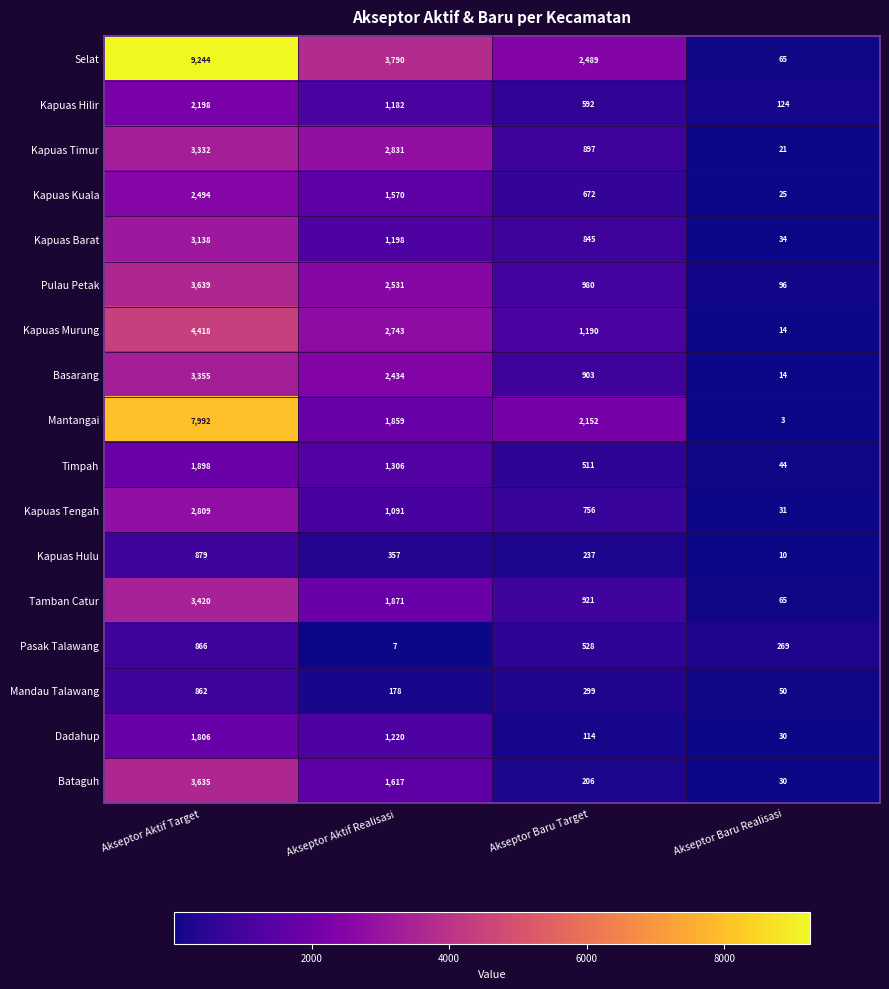

The value of Kapuas Murung at Akseptor Baru Realisasi is 14. True or false?

True